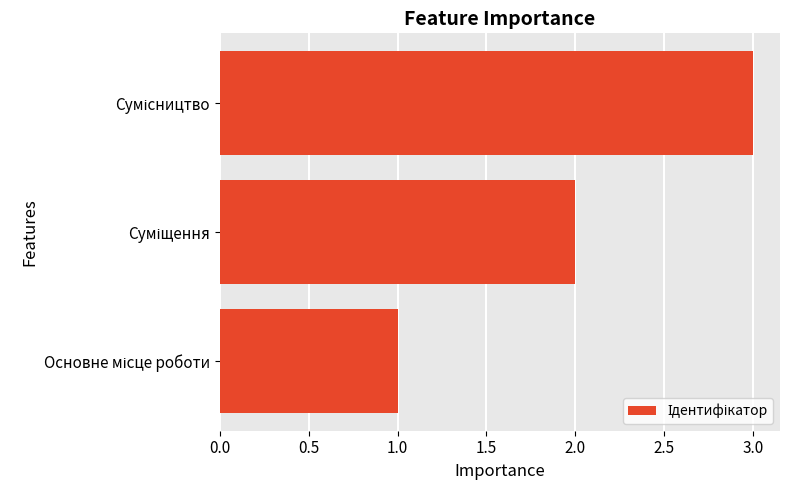

What is the sum of all values?

6